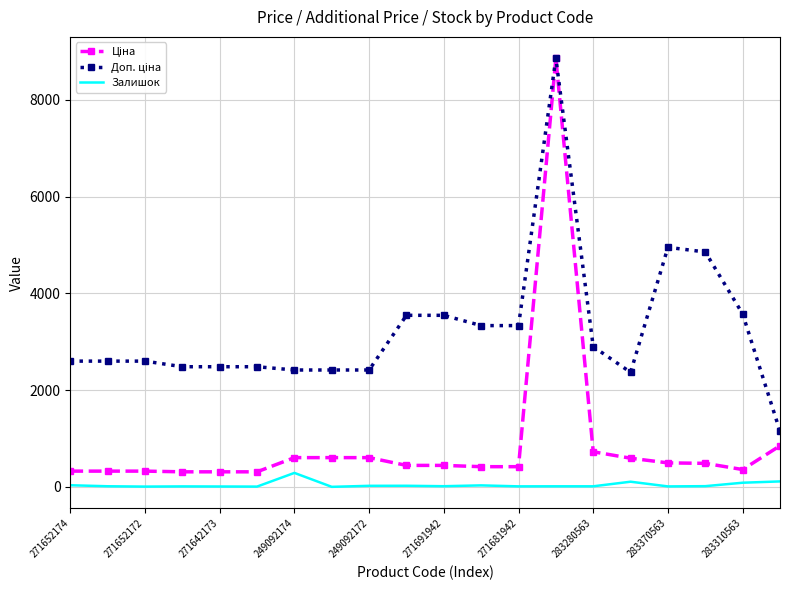

What is the greatest value displayed?

8856.7